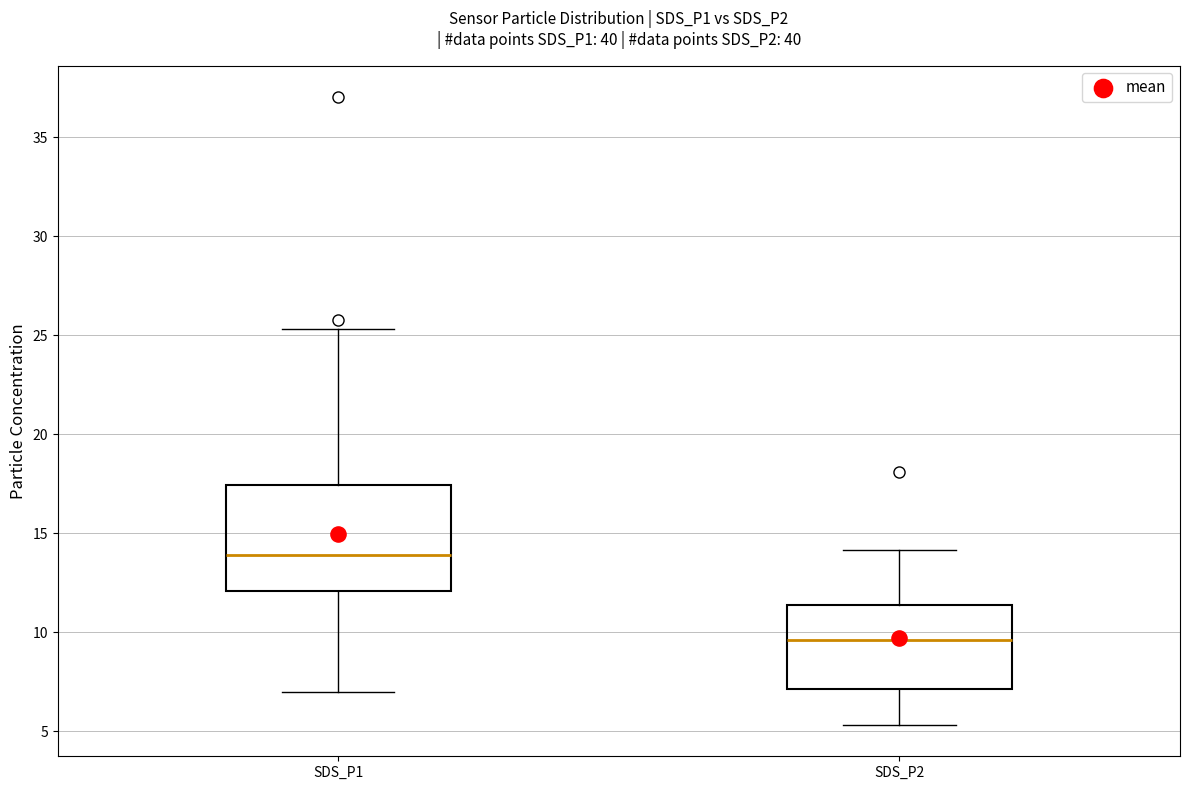

Which box has the highest median line?

SDS_P1